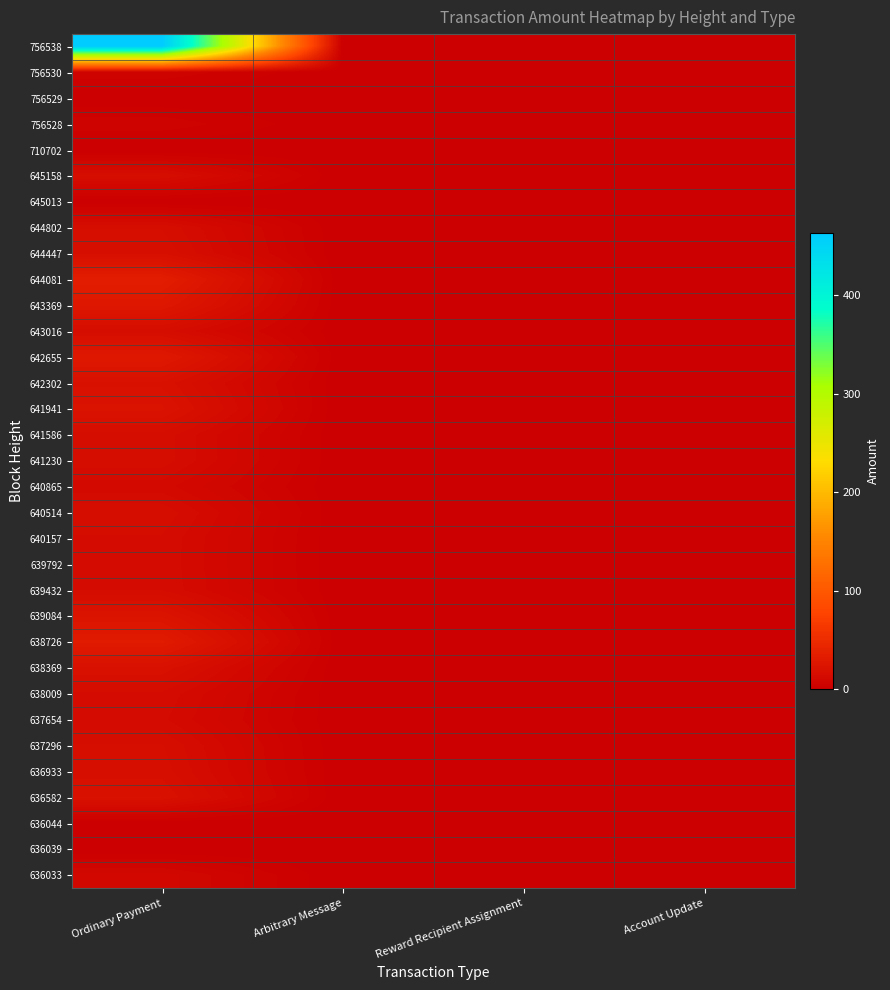

At how many categories does at least one series exceed 171?

1